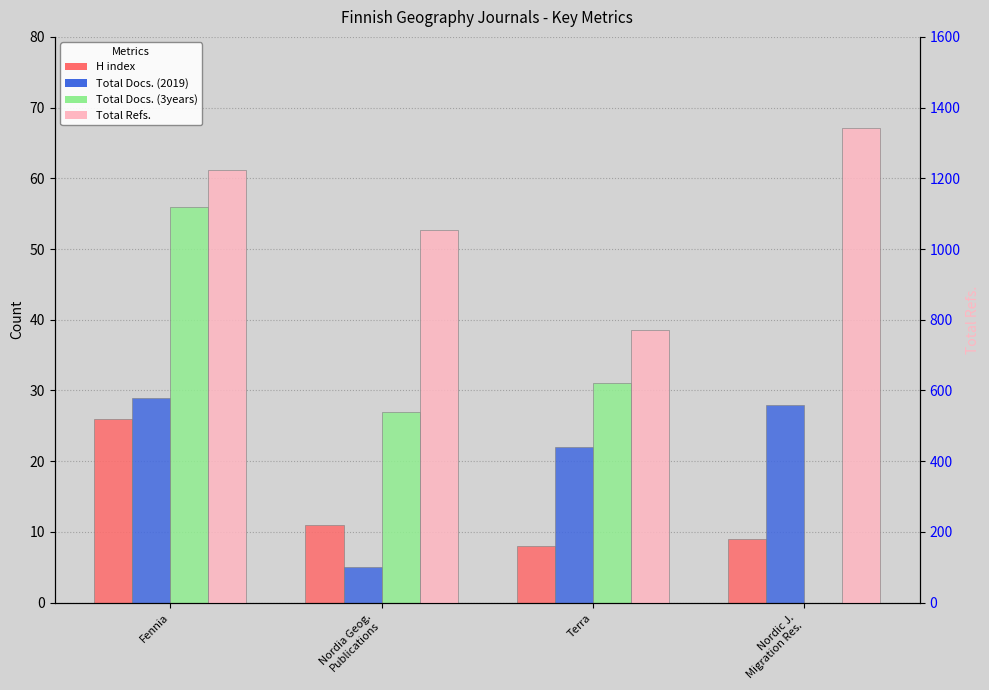

The Total Docs. (3years) series shows 93 at Fennia. True or false?

False